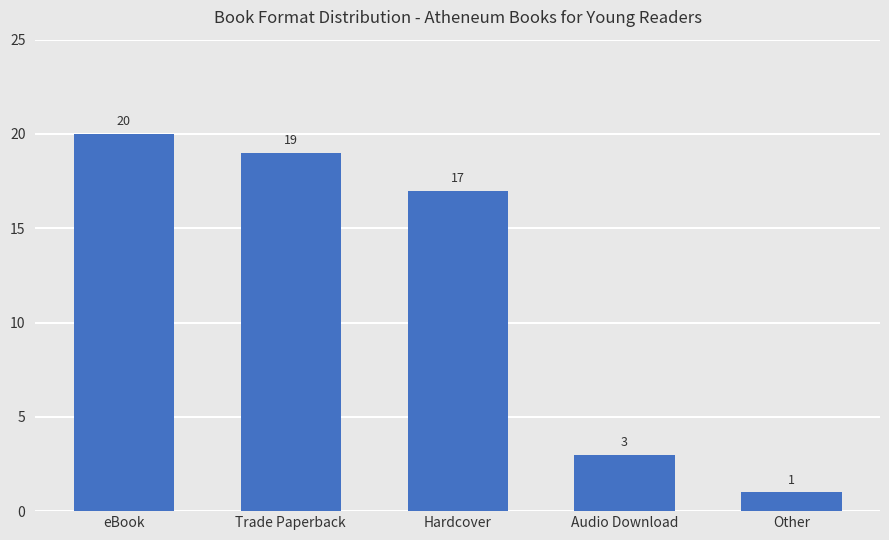

How many distinct data groups are displayed?

1